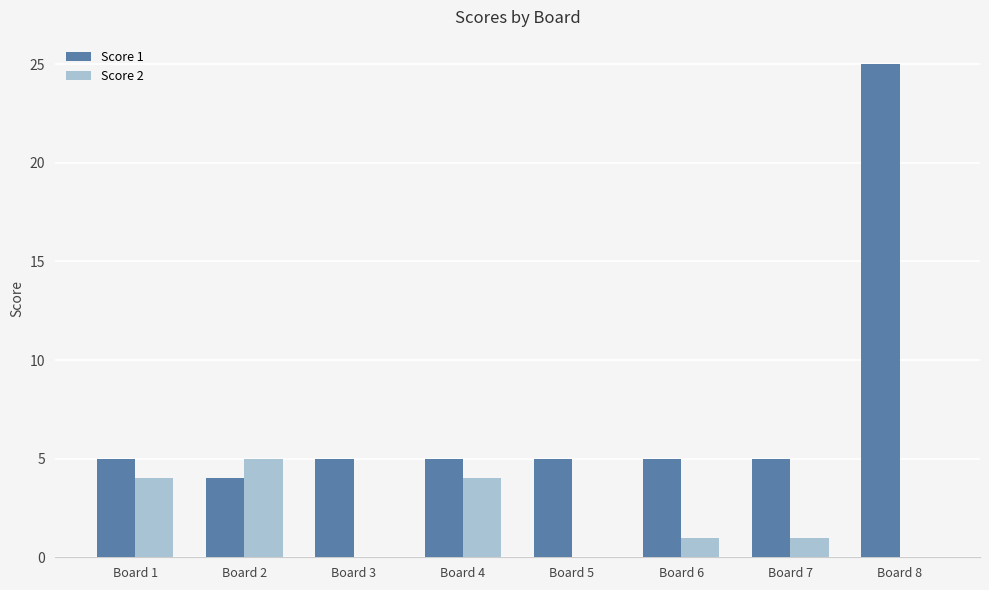

Between Board 1 and Board 5, which series saw the biggest shift?

Score 2